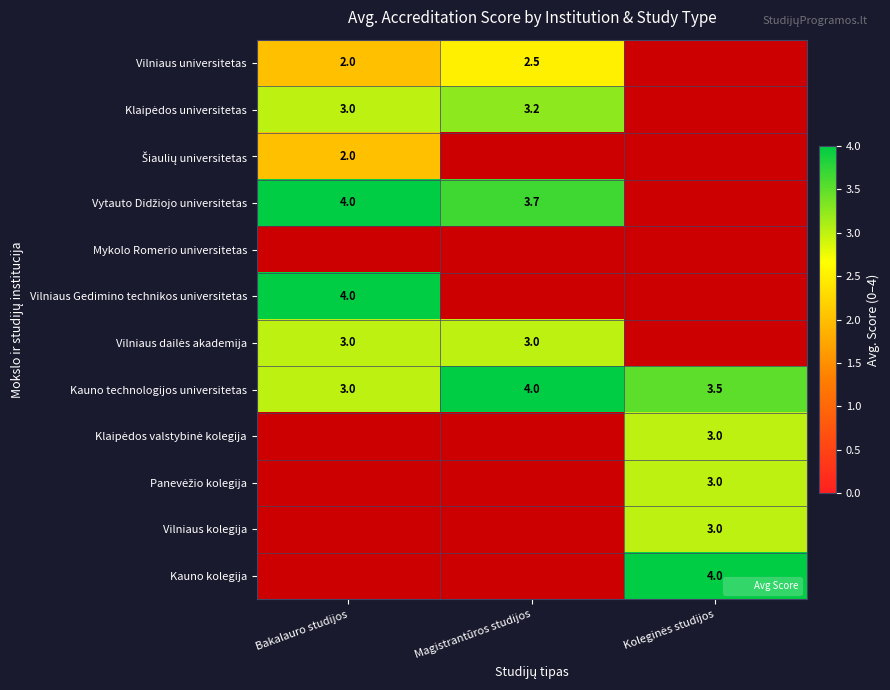

How many categories are shown in the chart?

3